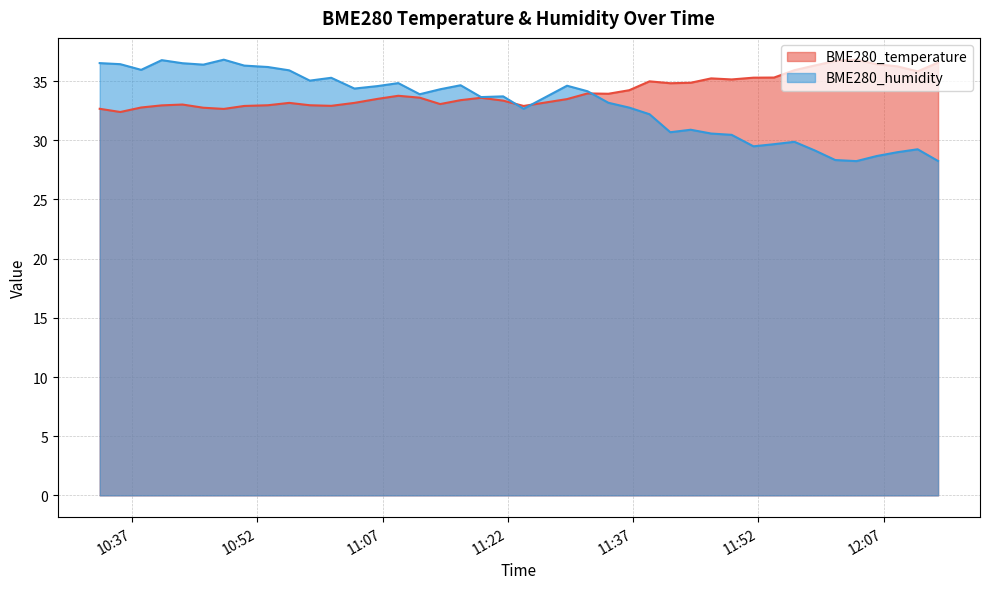

Between 2022/06/25 12:01:13 and 2022/06/25 11:58:46, which is larger?

2022/06/25 12:01:13